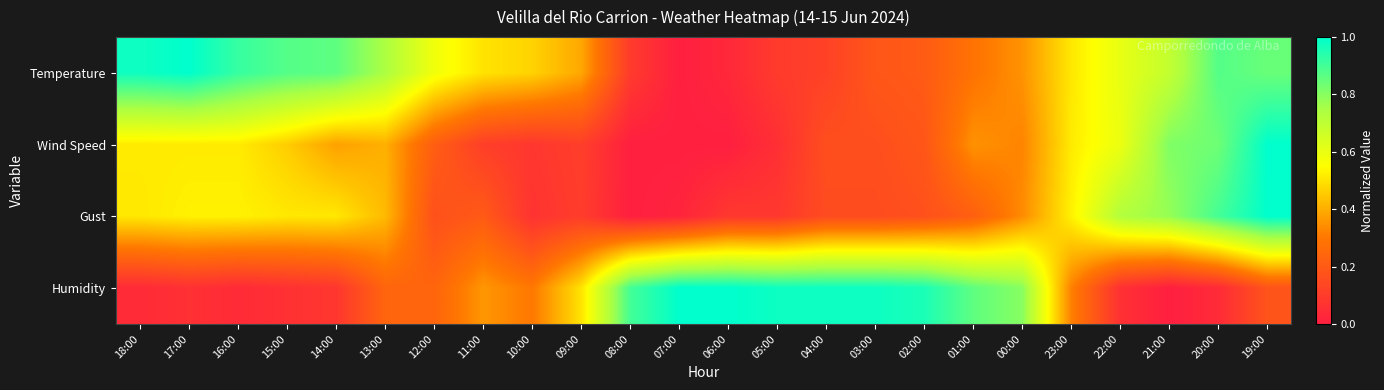

At which category is the sum across all series the highest?

19:00